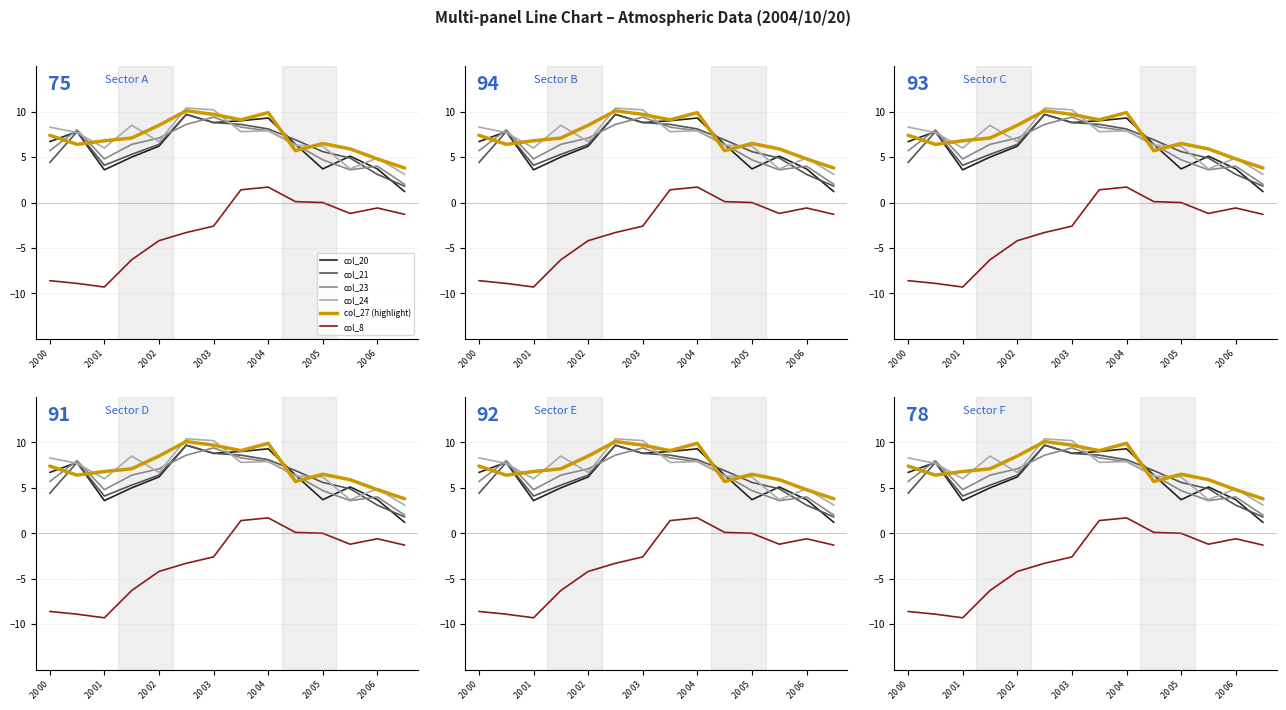

True or false: col_21 (2.740) and col_8 (1.459) intersect in this chart.

False